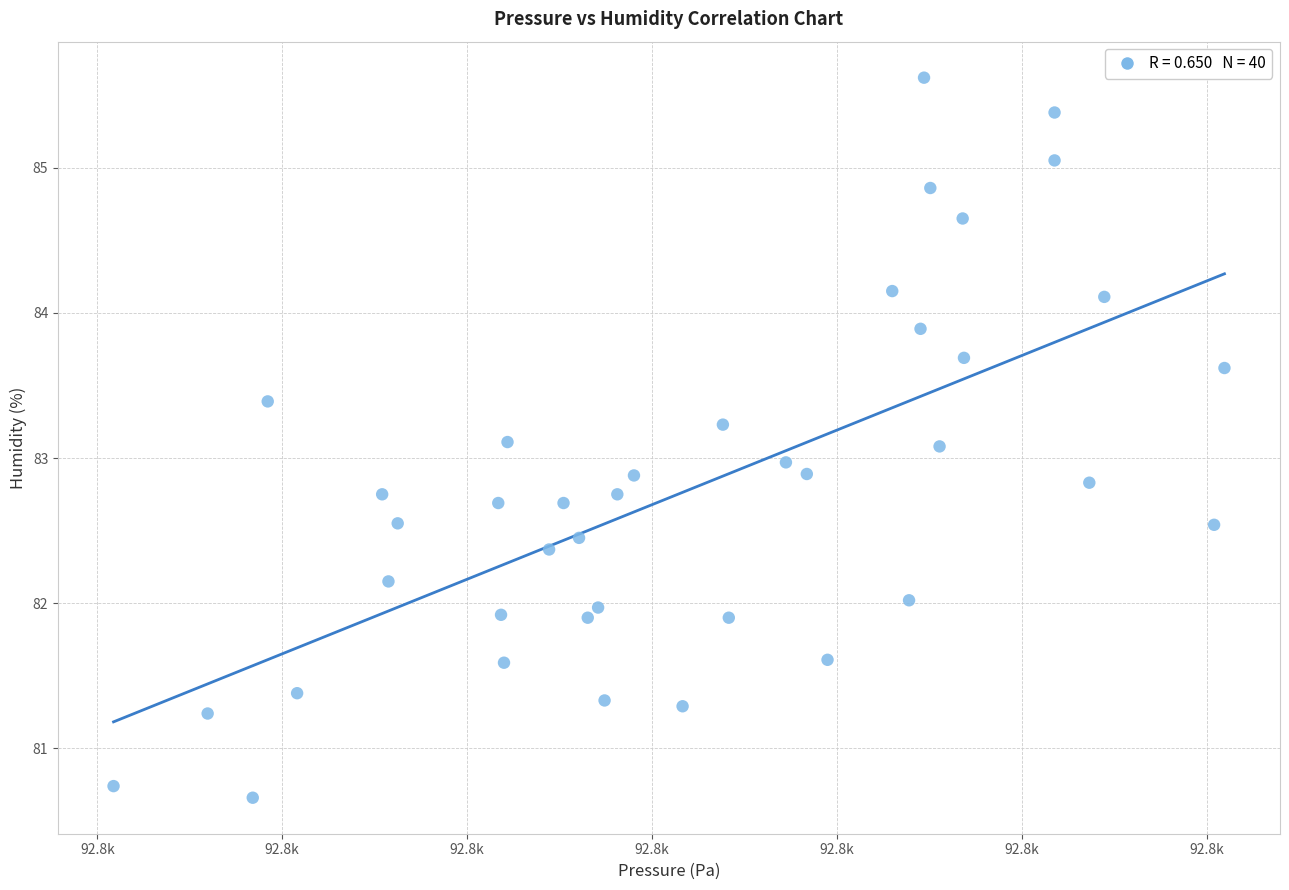

What is the range of Y values (max minus min)?

5.0